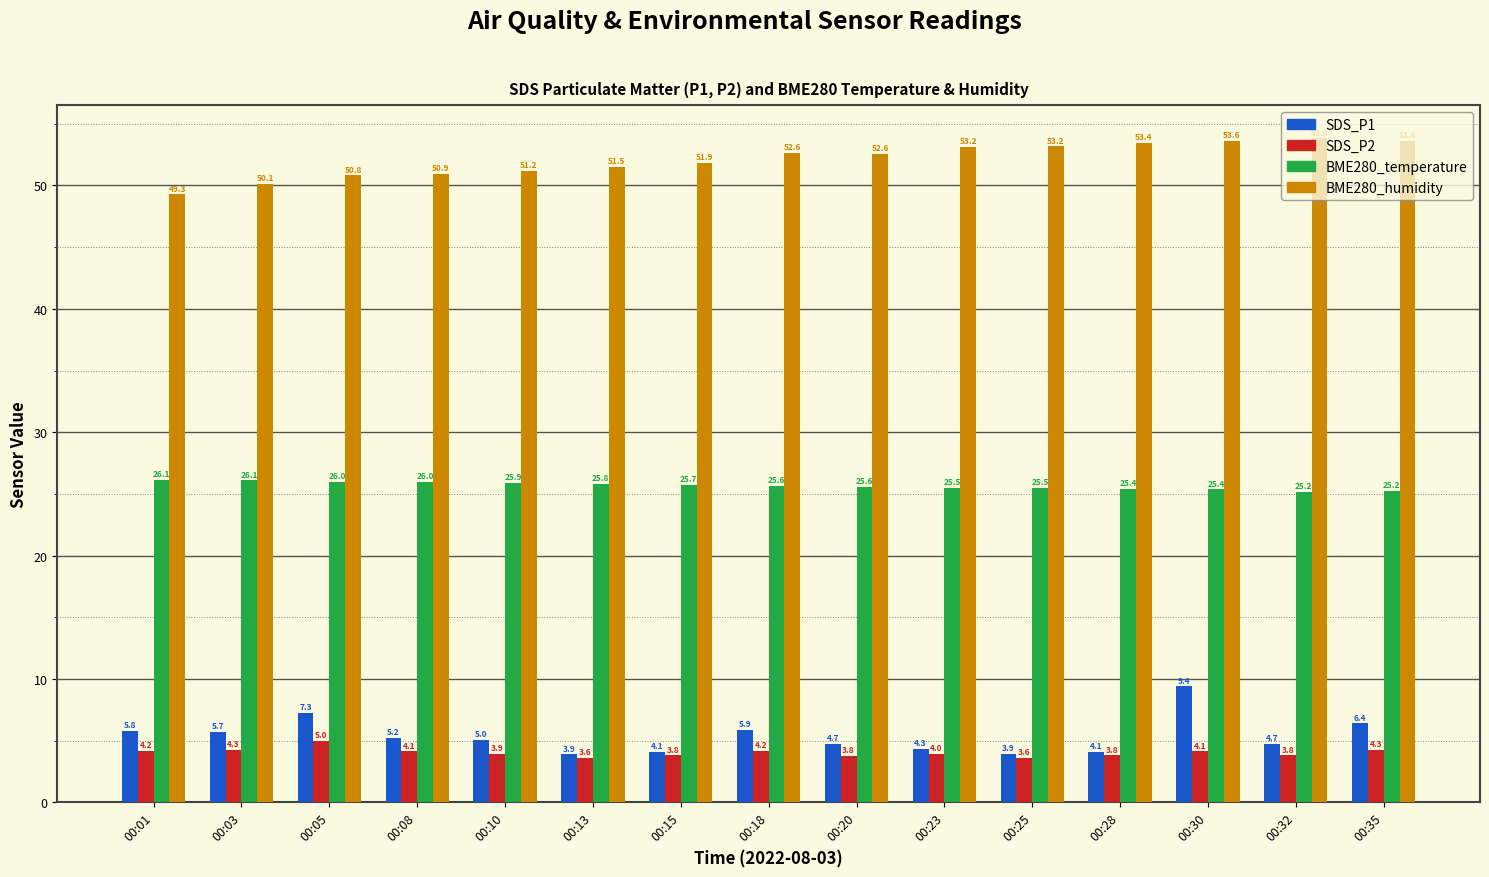

Is it true that BME280_temperature equals 41.4 at 00:23?

False